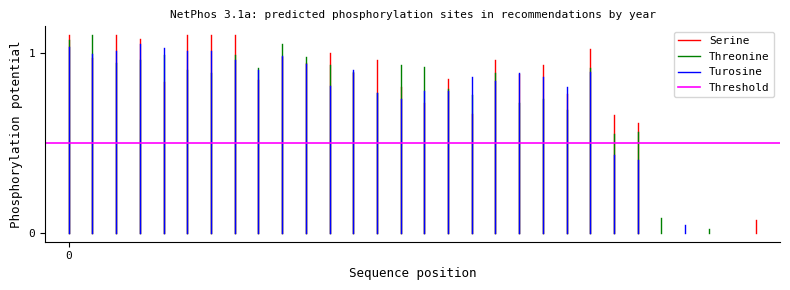

What are all the series names shown in the legend?

Serine, Threonine, Turosine, Threshold